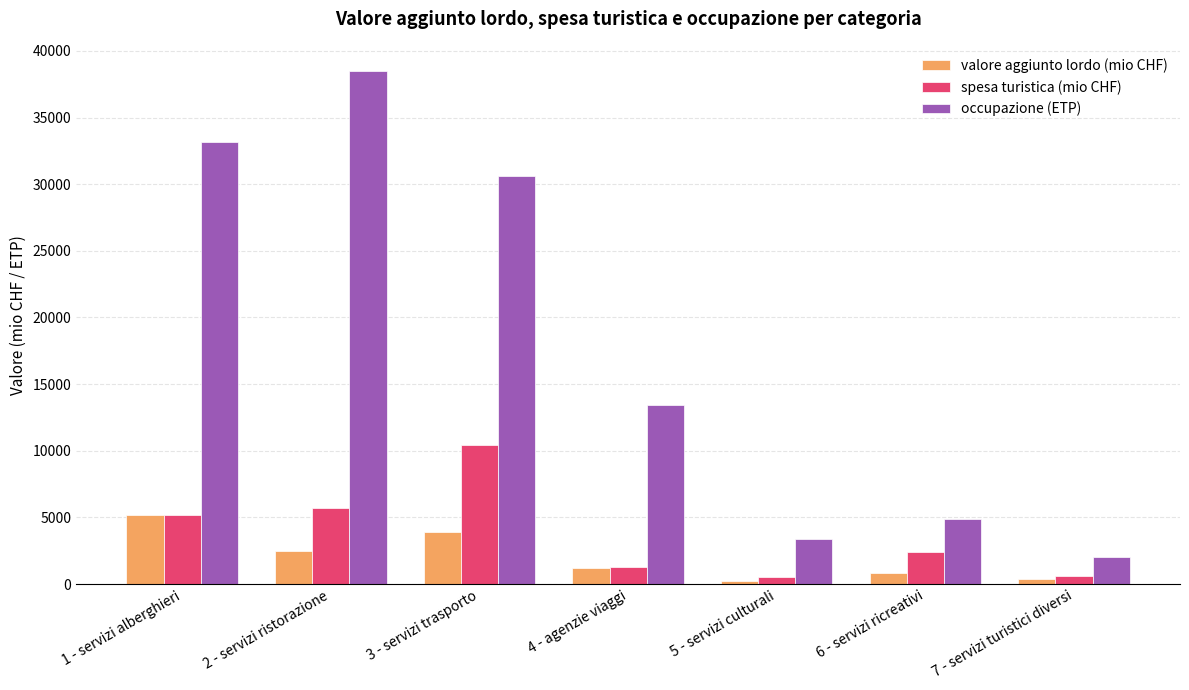

At which category is the sum across all series the highest?

2 - servizi ristorazione